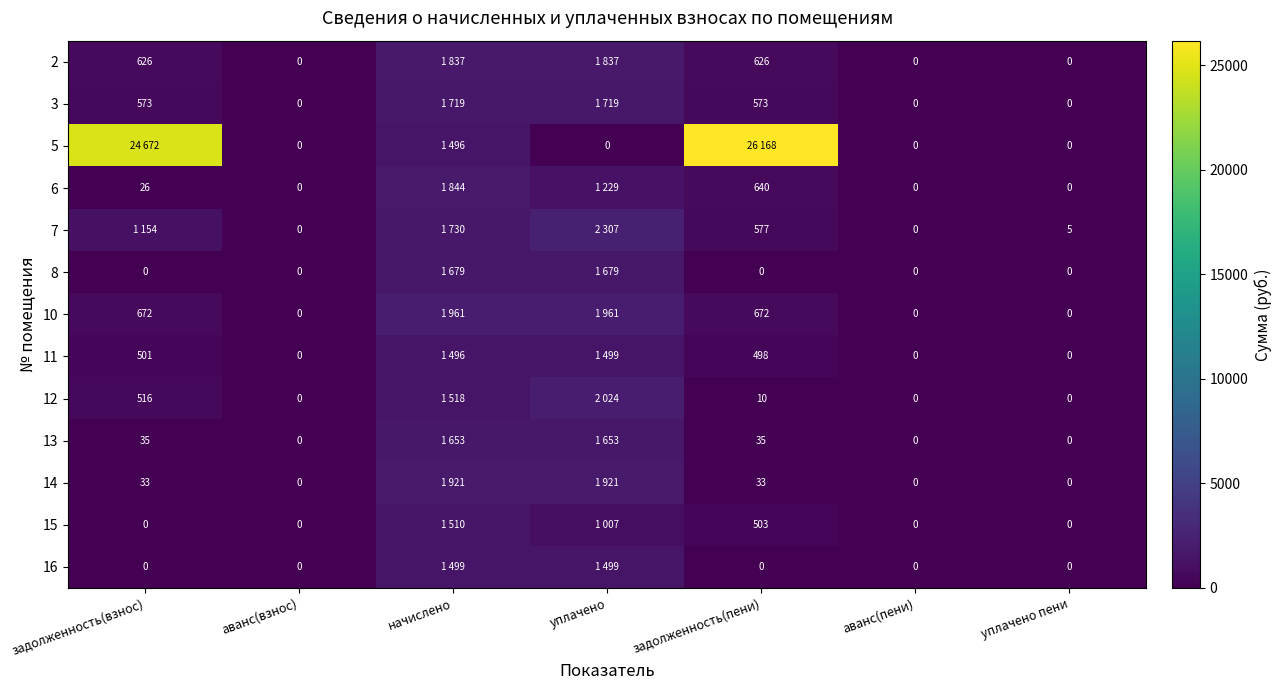

List the labels in order of 7 value, smallest first.

аванс(взнос), аванс(пени), уплачено пени, задолженность(пени), задолженность(взнос), начислено, уплачено